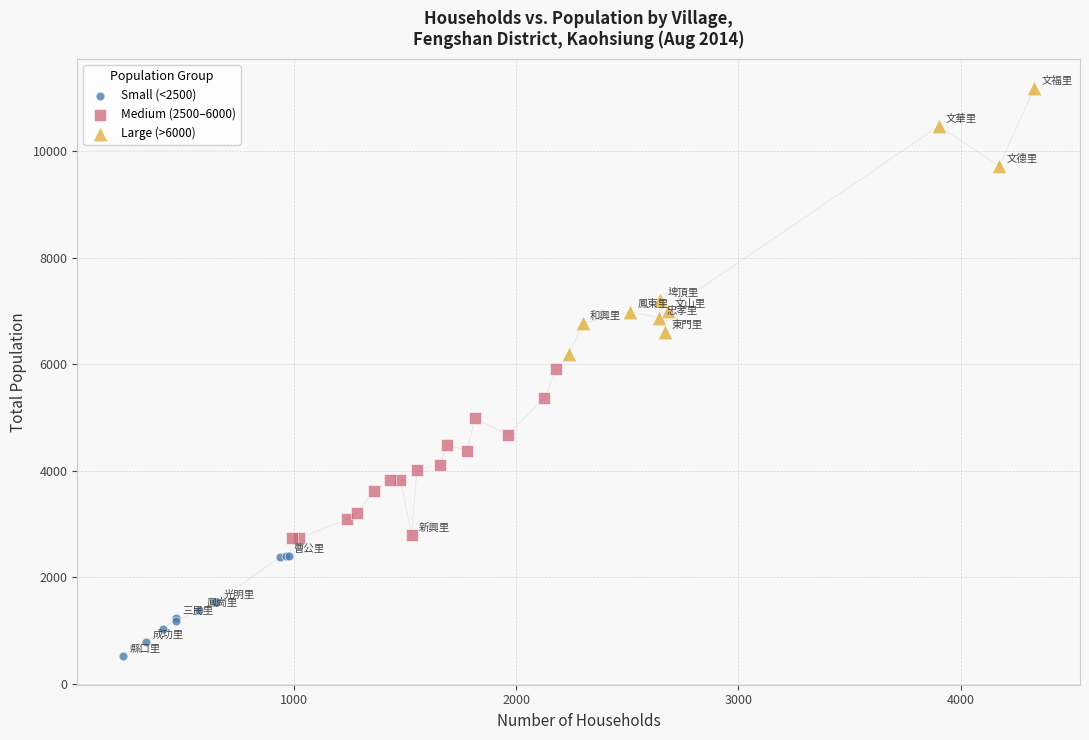

Which series contains the highest Y value?

Large (>6000)